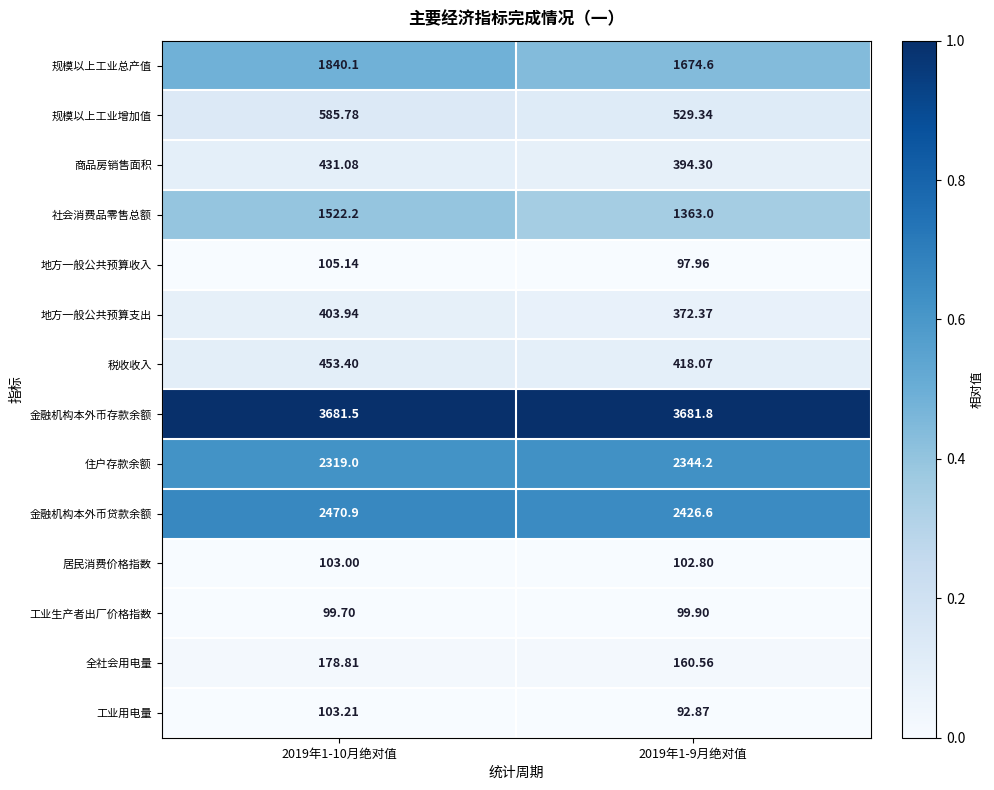

Which series has the largest range (max minus min)?

规模以上工业总产值